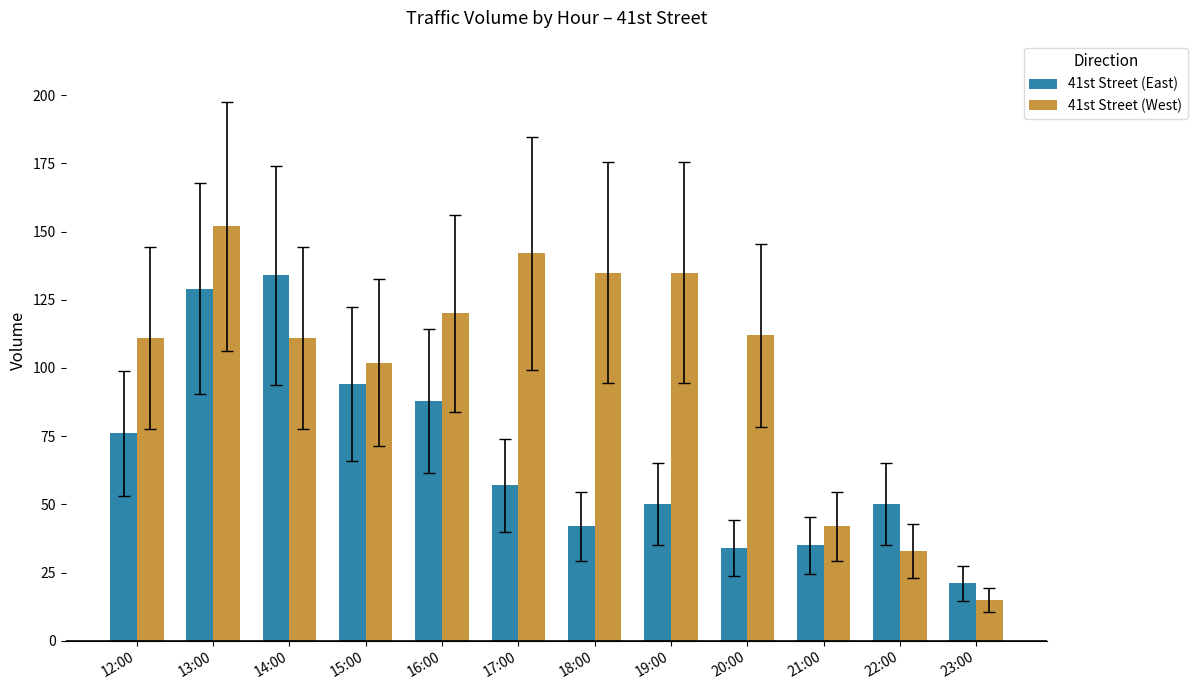

True or false: 41st Street (West) has a value of 152 at 13:00.

True